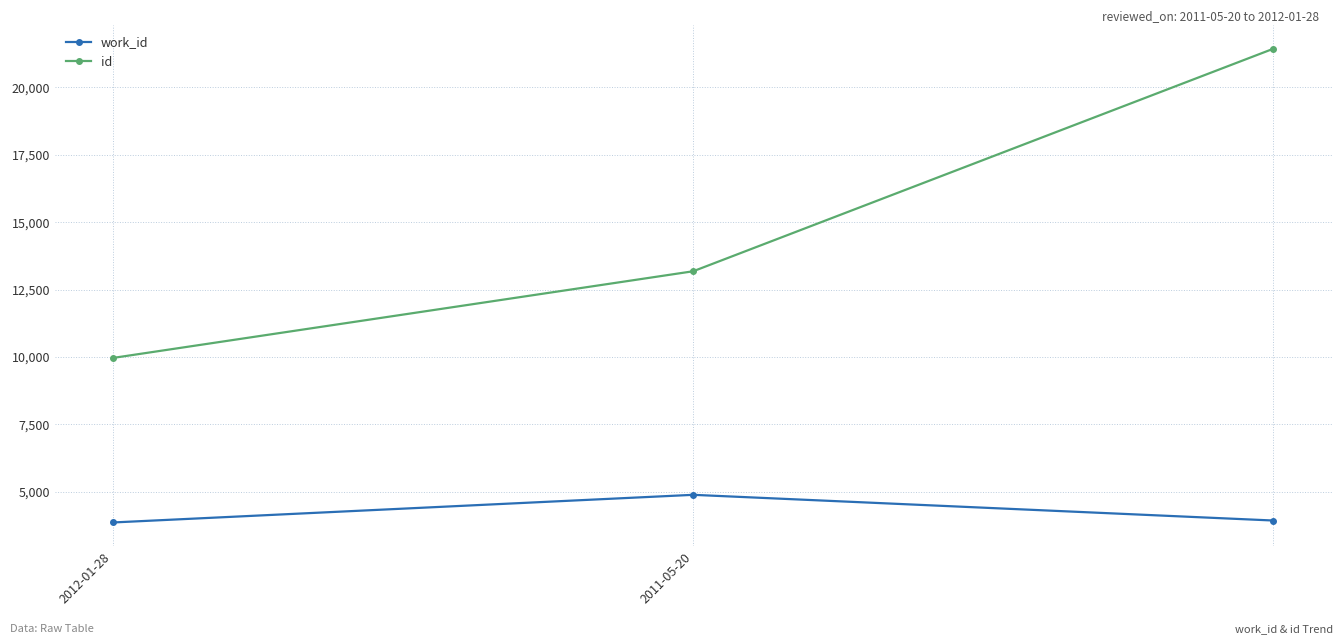

Which series has the largest total across all categories?

id